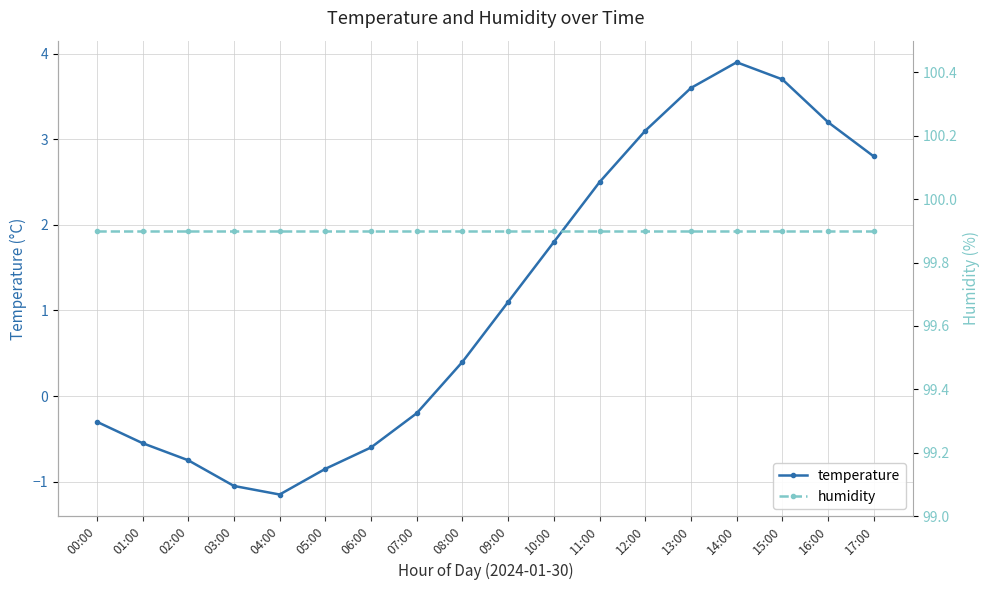

What are all the series names shown in the legend?

temperature, humidity